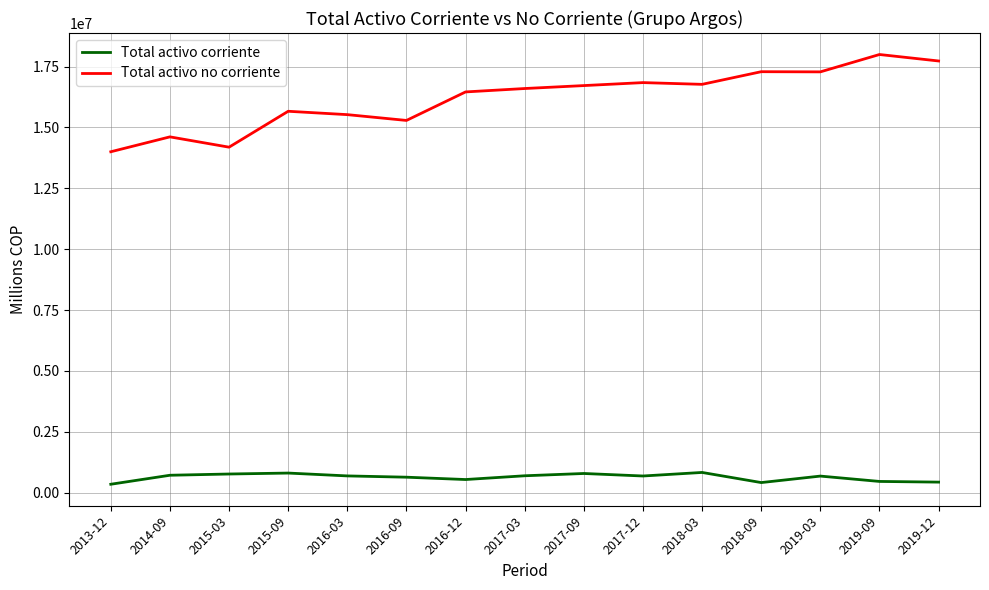

List the series in order of their peak value, lowest first.

Total activo corriente, Total activo no corriente